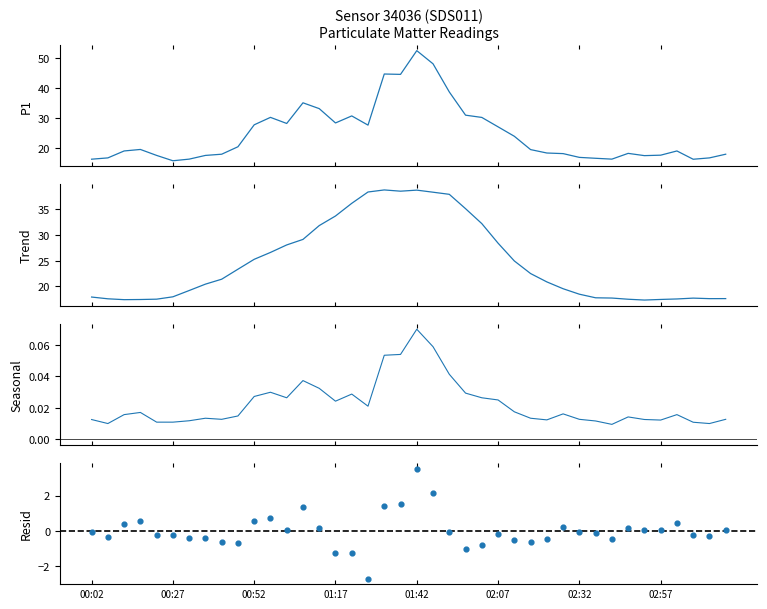

Is the value of Trend at 28 greater than the value of P1 at 01:42?

Yes